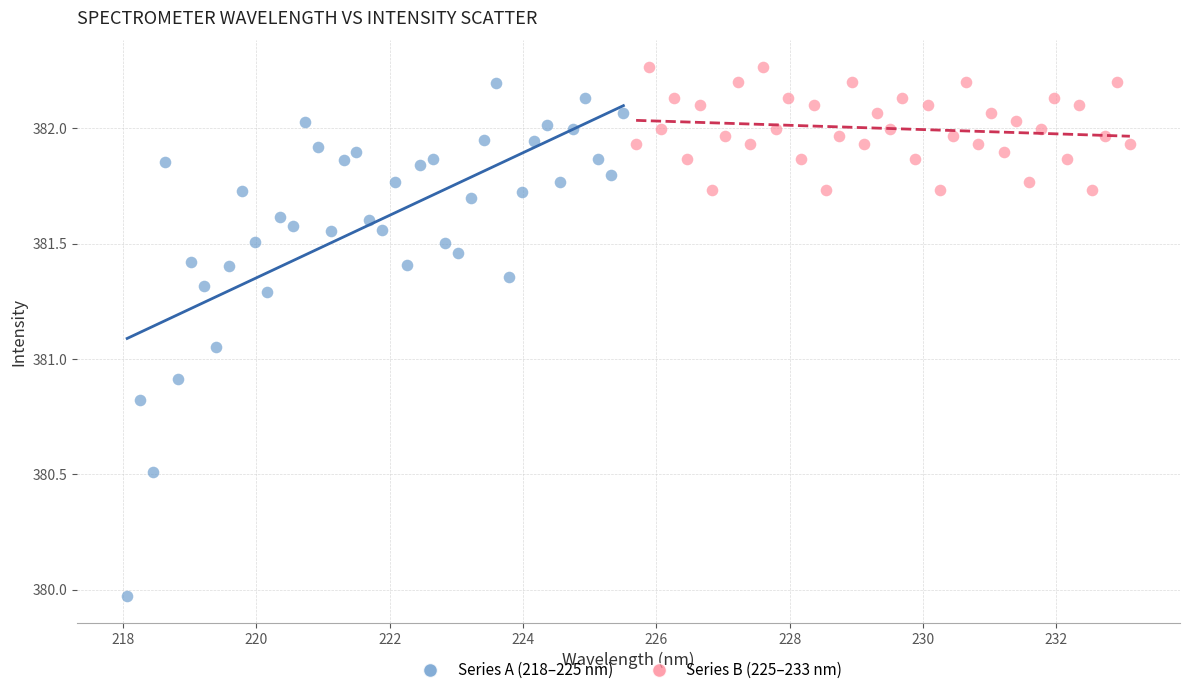

What are all the series names shown in the legend?

Series A (218–225 nm), Series B (225–233 nm)